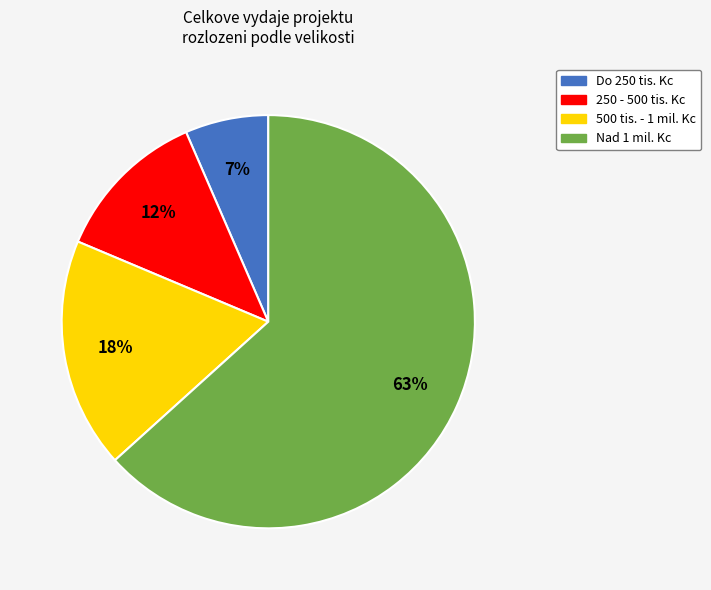

To the nearest percent, what is the average slice percentage?

25%